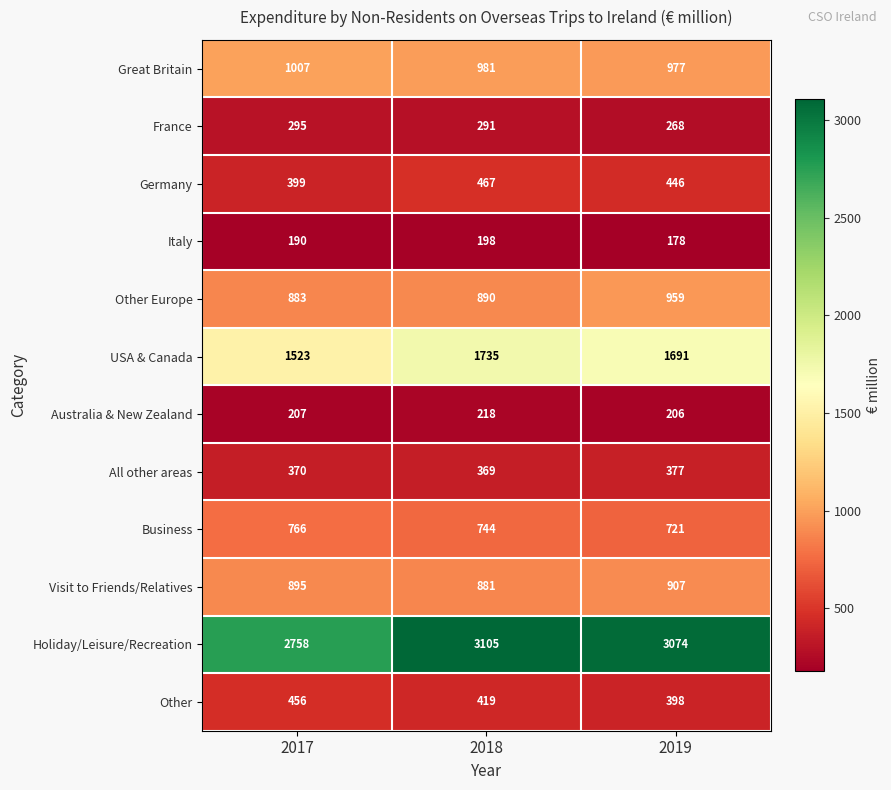

List the series in order of their peak value, lowest first.

Italy, Australia & New Zealand, France, All other areas, Other, Germany, Business, Visit to Friends/Relatives, Other Europe, Great Britain, USA & Canada, Holiday/Leisure/Recreation